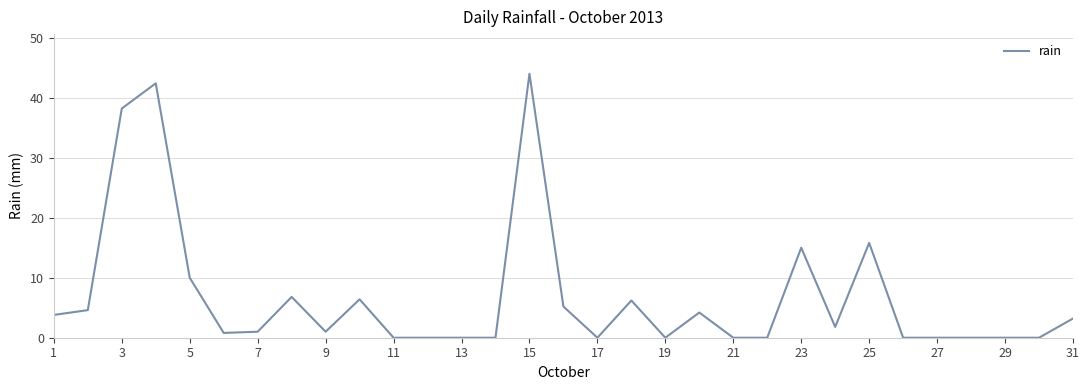

How many series are shown in this chart?

1